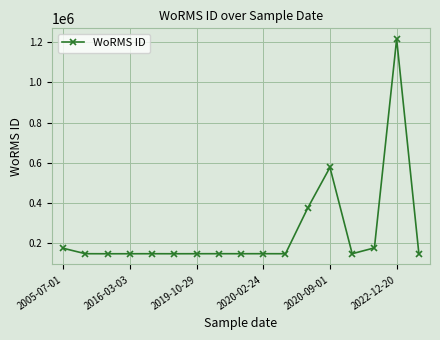

How many series are shown in this chart?

1